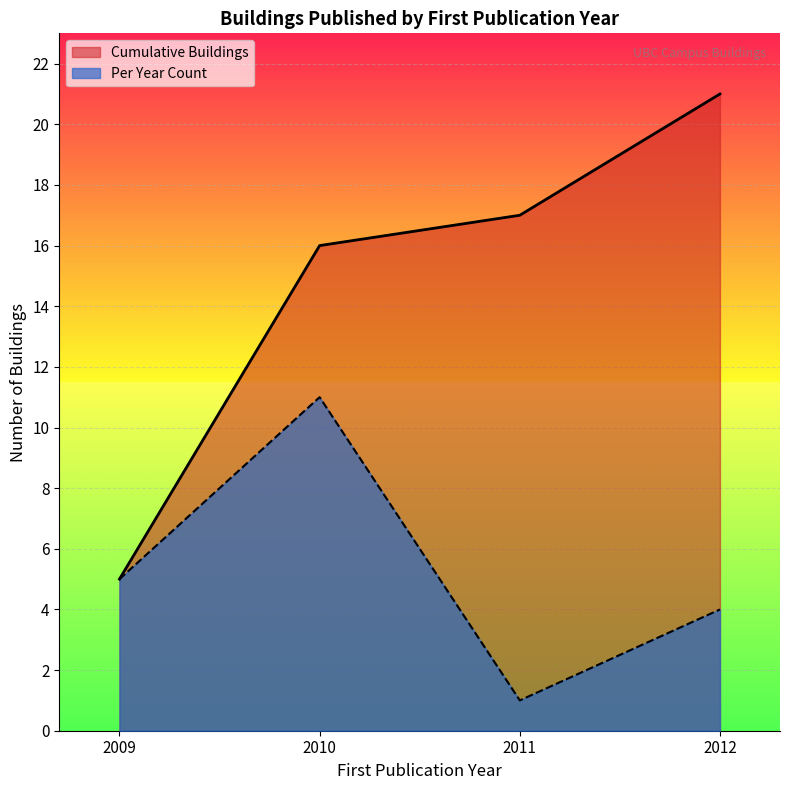

At which label does the data first exceed 10?

2010